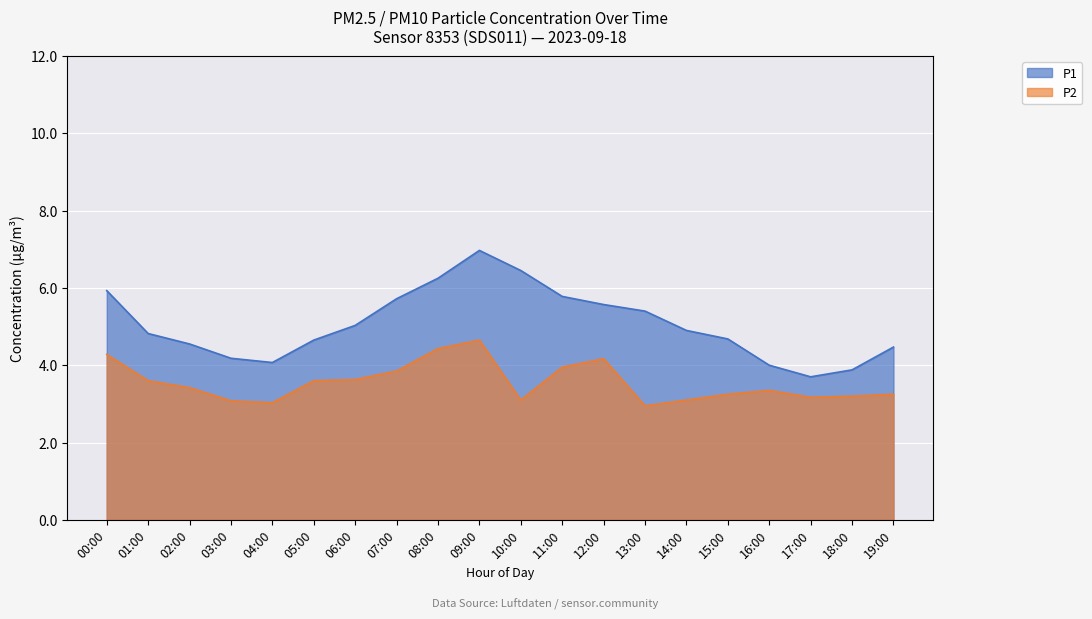

What is the minimum value shown in the chart?

3.0